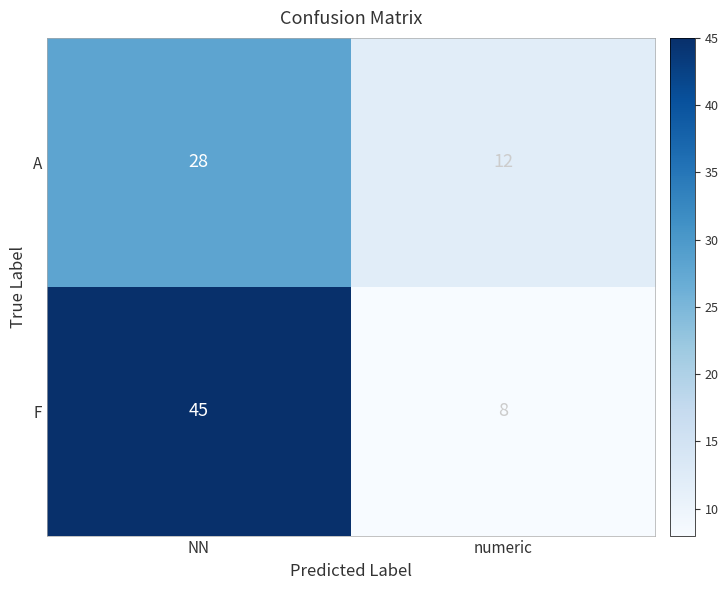

What is the maximum value shown in the chart?

45